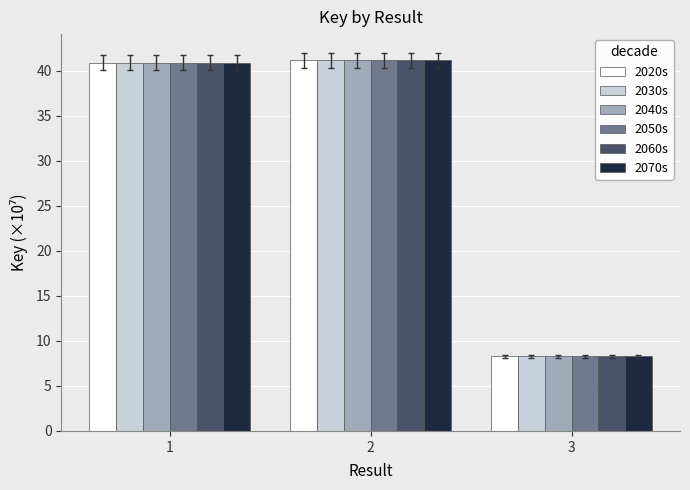

What is the lowest value of the 2050s series?

8.3